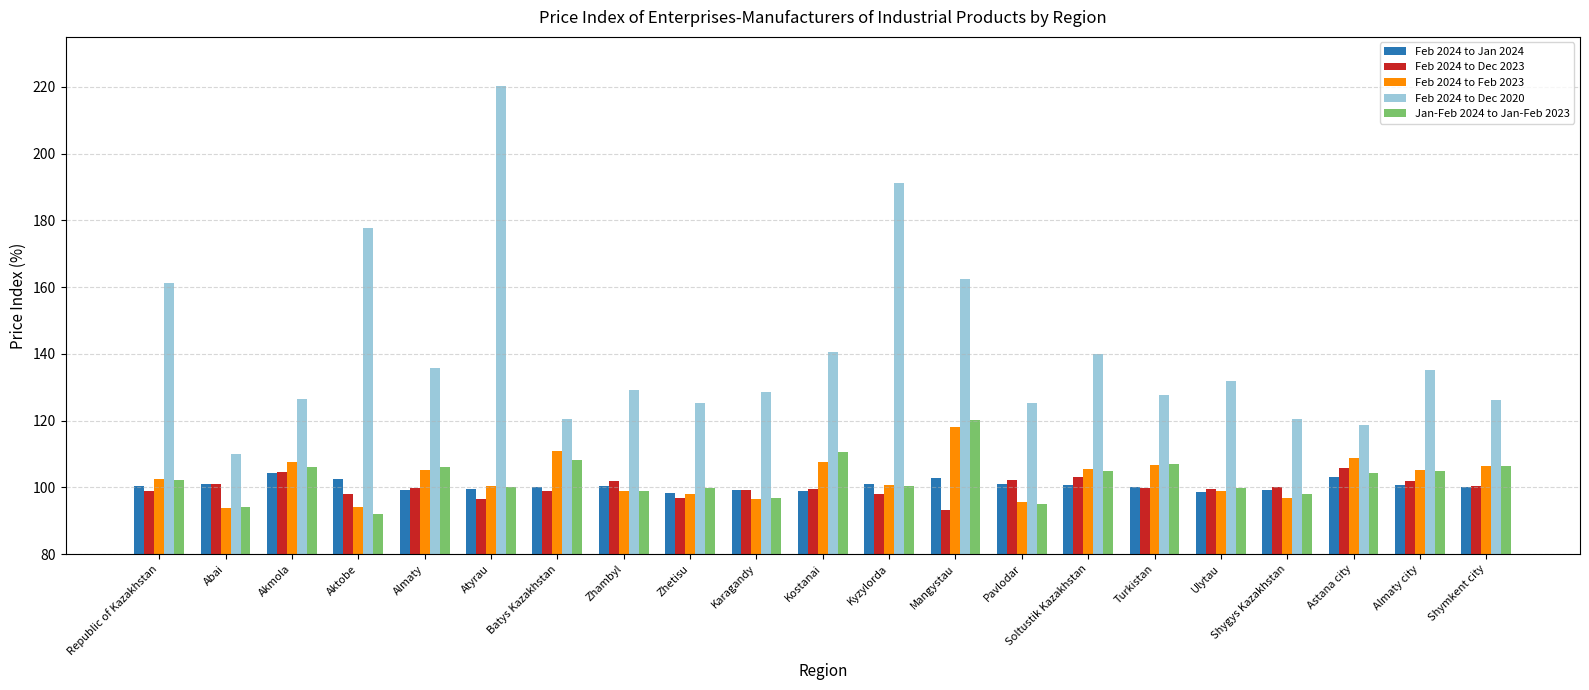

Read the Feb 2024 to Dec 2020 value at Atyrau.

220.2